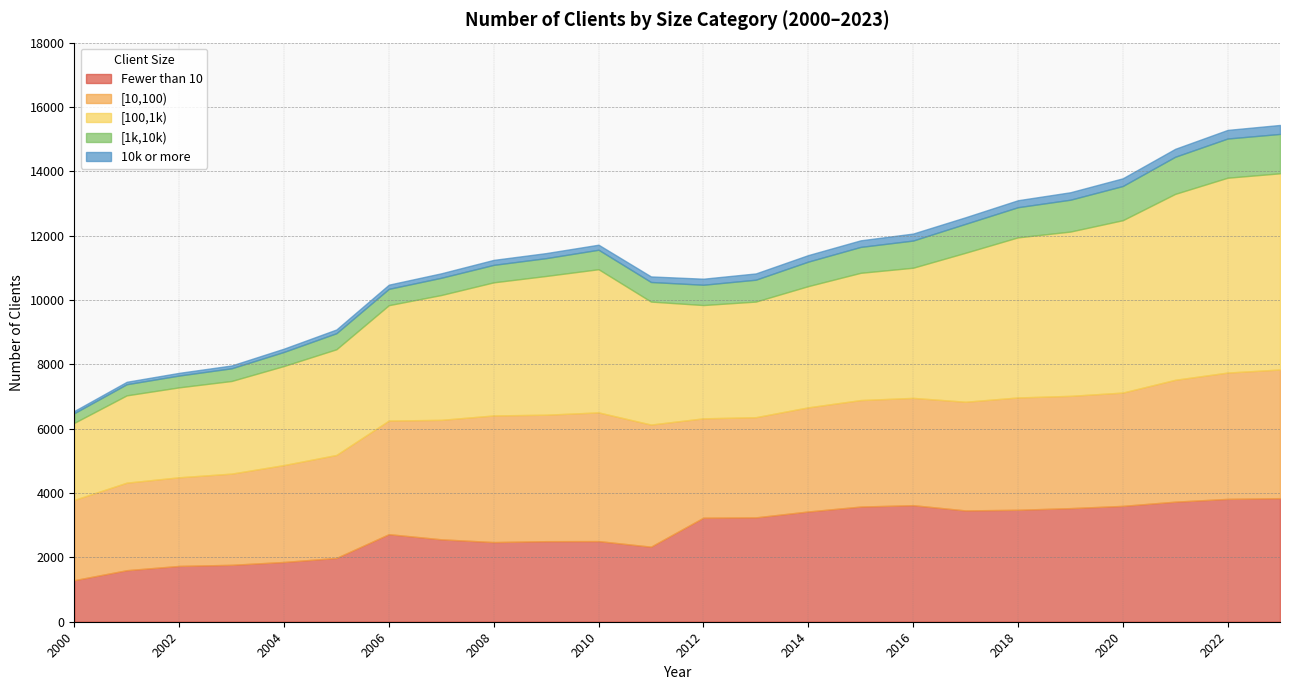

What is the maximum value for 10k or more?

279